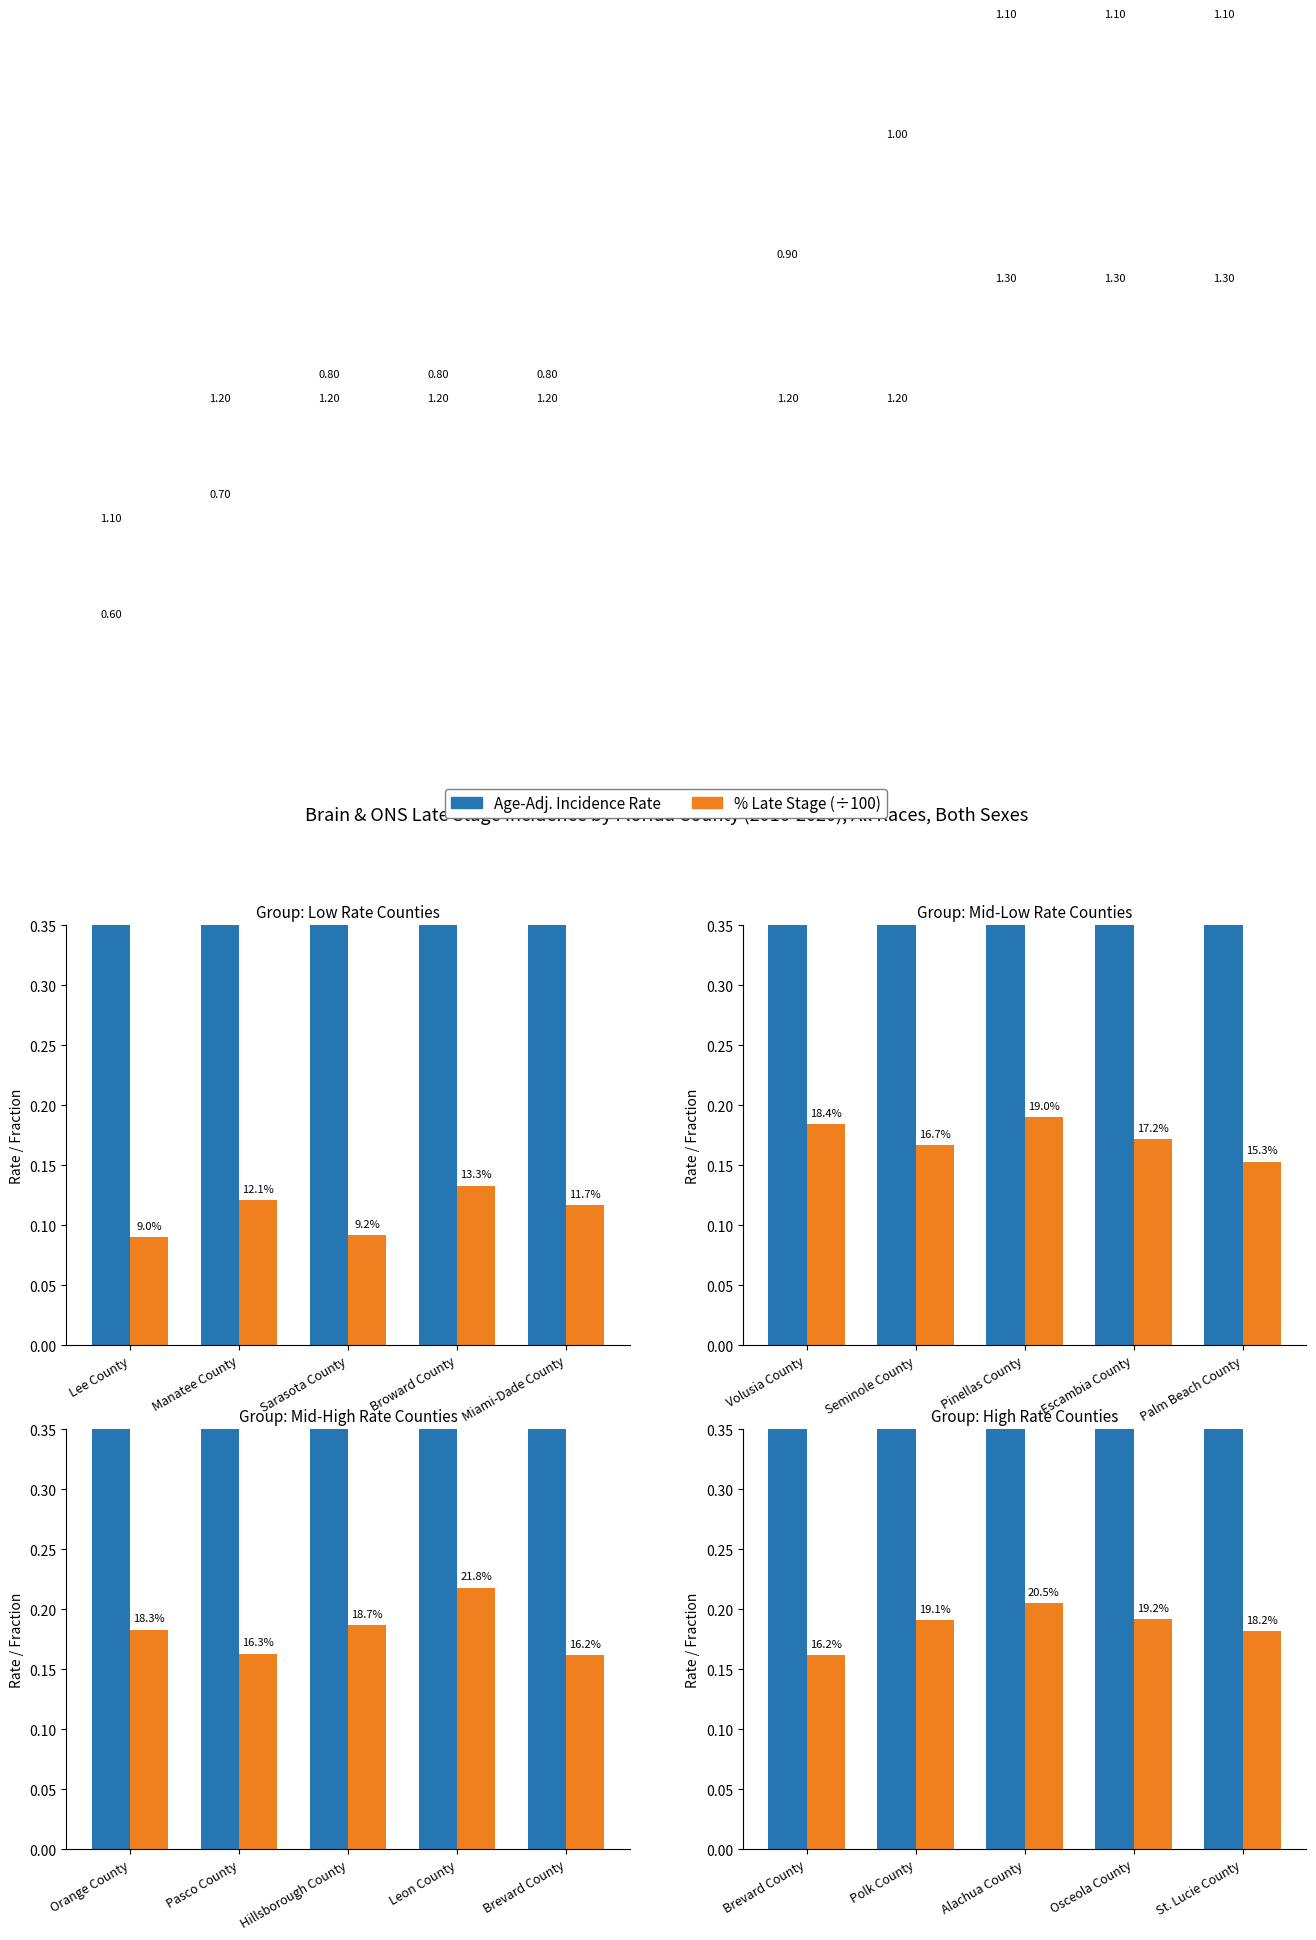

Which series has the widest spread of values?

Age-Adj. Incidence Rate